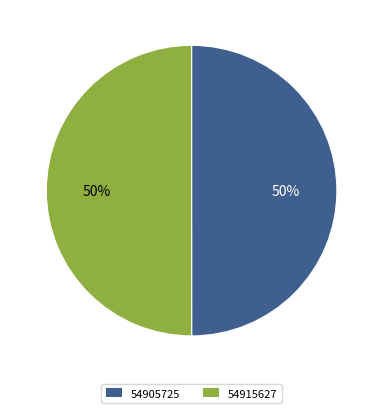

Is it true that 54905725 is 50% of the pie?

True